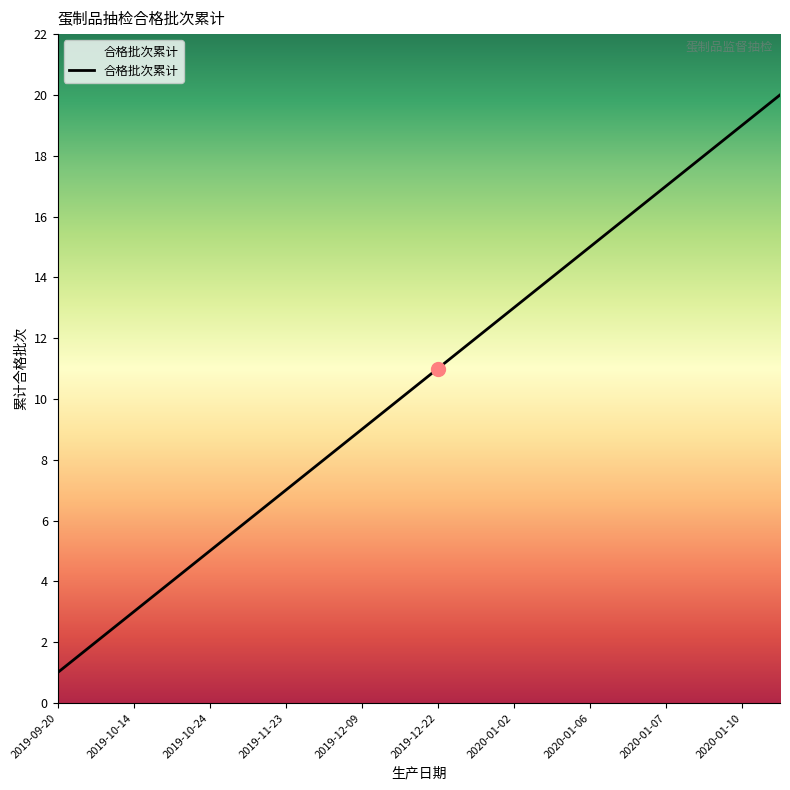

What is the maximum value shown in the chart?

20